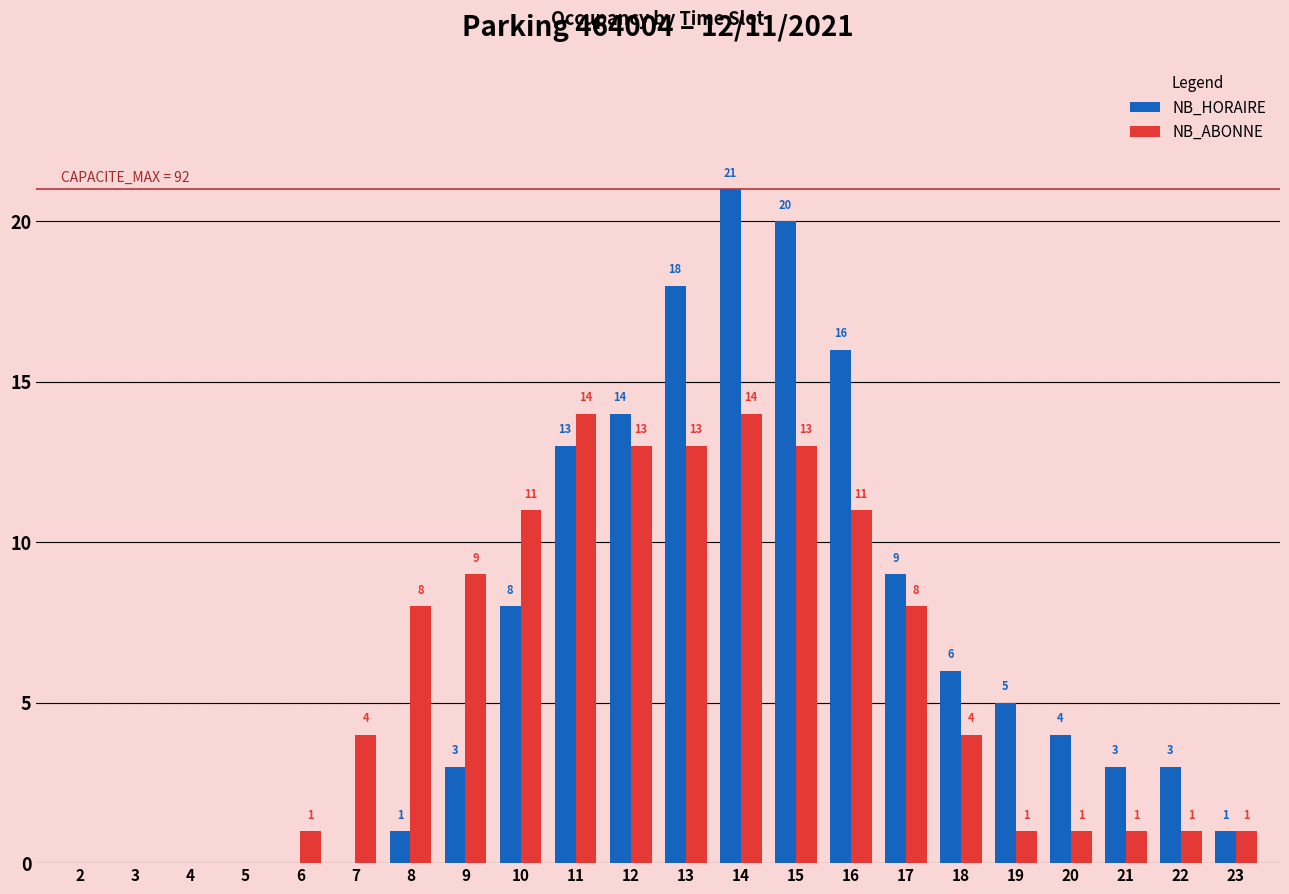

How many positive values does the NB_HORAIRE series have?

16